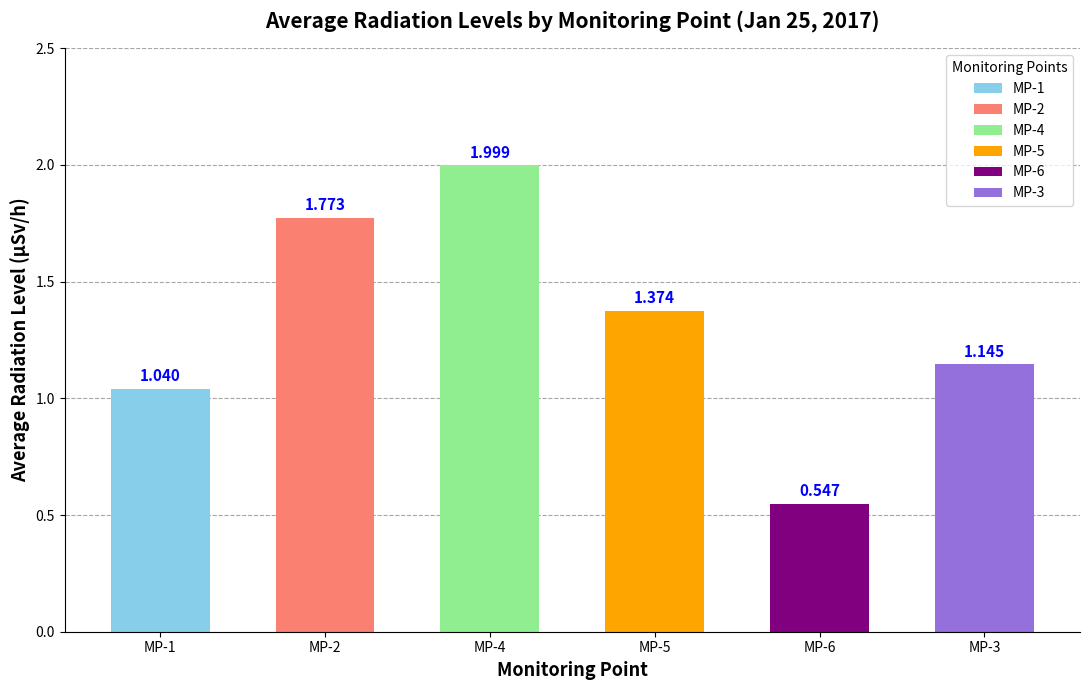

How many bars are there in total?

6